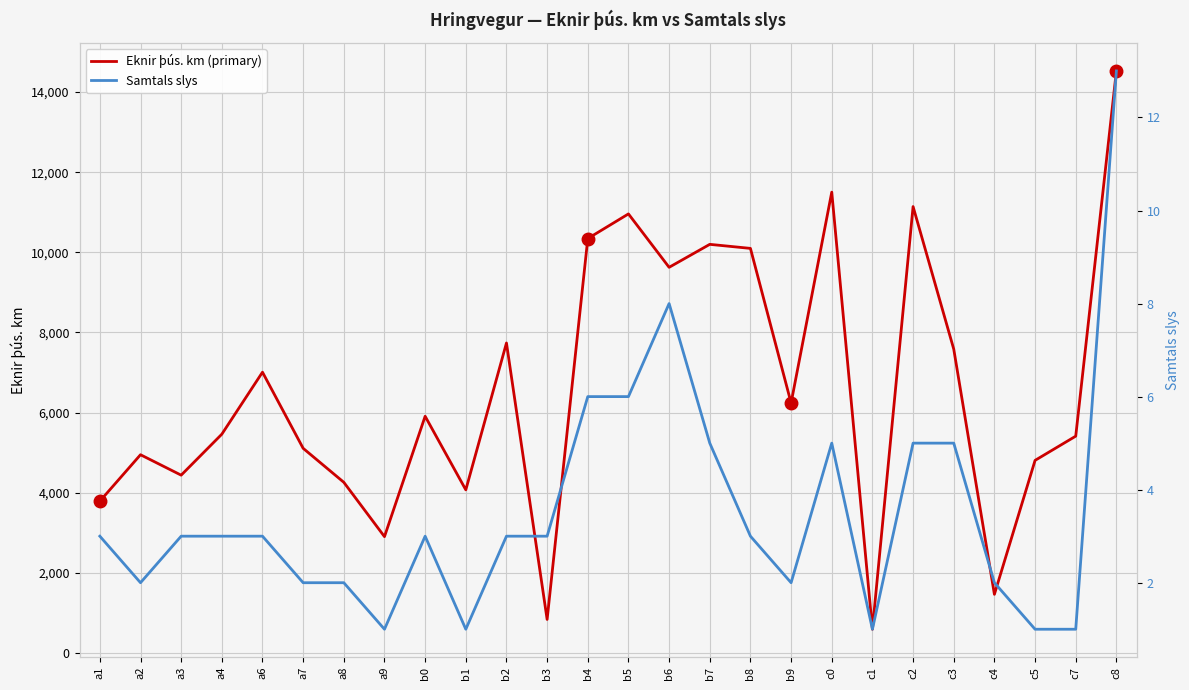

True or false: Eknir þús. km (primary) and Samtals slys intersect in this chart.

False